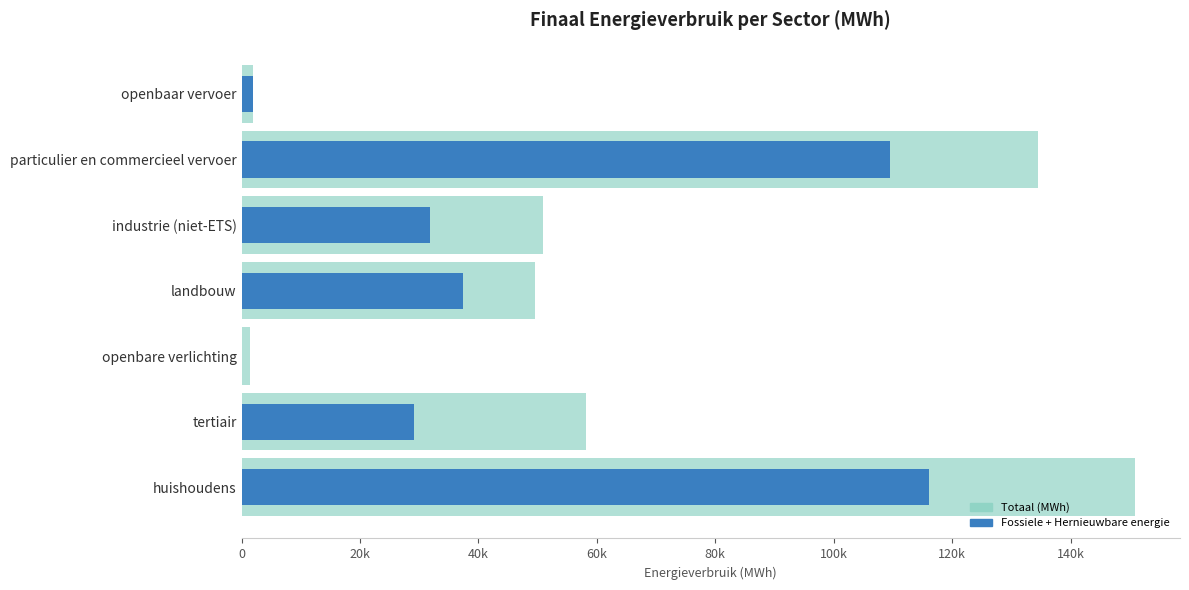

What is the value of the Totaal (MWh) bar at the 6th from the left?

134560.2